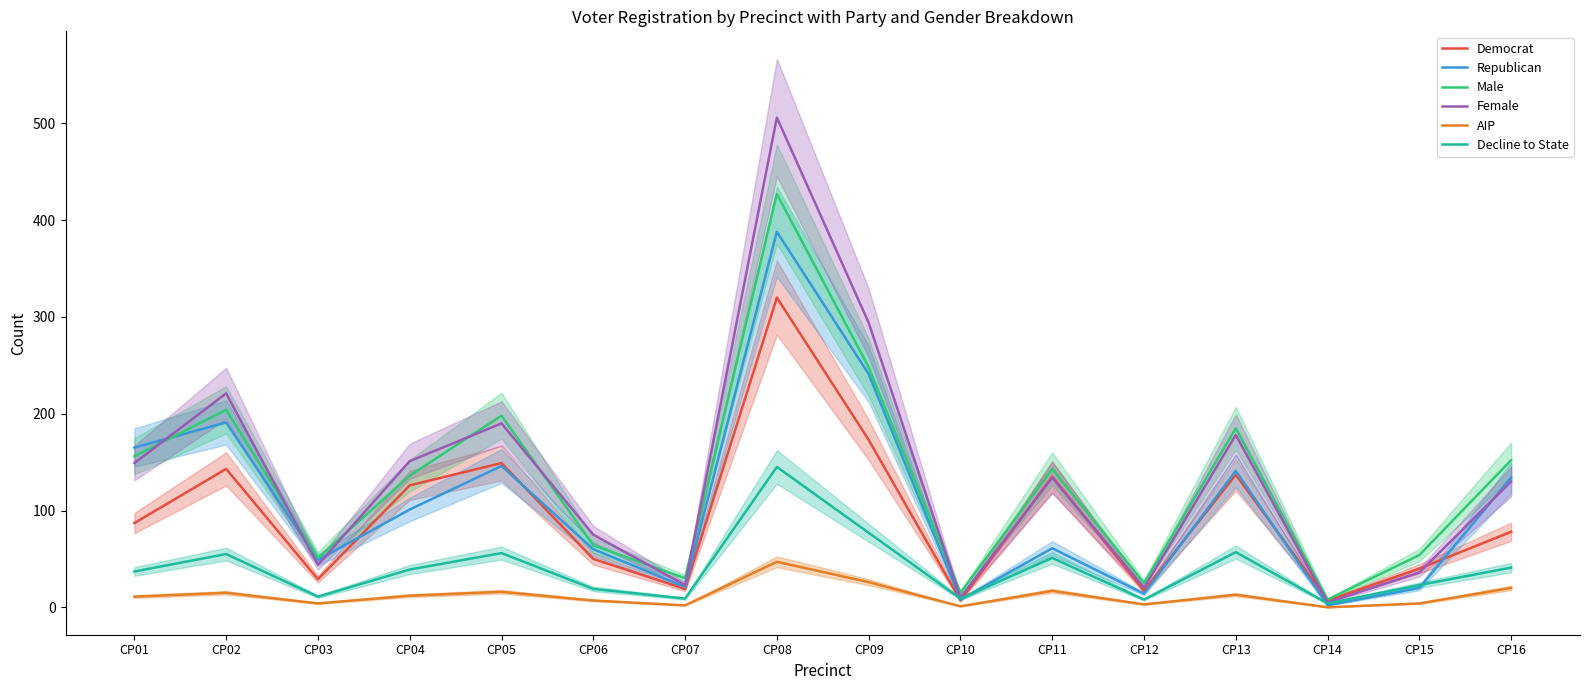

Reading left to right, transcribe all the data shown in this chart.

Democrat: 87	143	29	126	149	50	19	320	173	7	135	17	137	7	40	78
Republican: 165	191	49	101	146	60	21	388	241	8	61	14	141	2	20	134
Male: 156	204	51	136	198	64	30	427	248	15	143	25	185	8	54	152
Female: 149	221	44	151	190	75	23	506	294	10	134	20	178	5	36	130
AIP: 11	15	4	12	16	7	2	47	26	1	17	3	13	0	4	20
Decline to State: 37	55	11	39	56	19	9	145	77	9	51	8	57	4	23	41